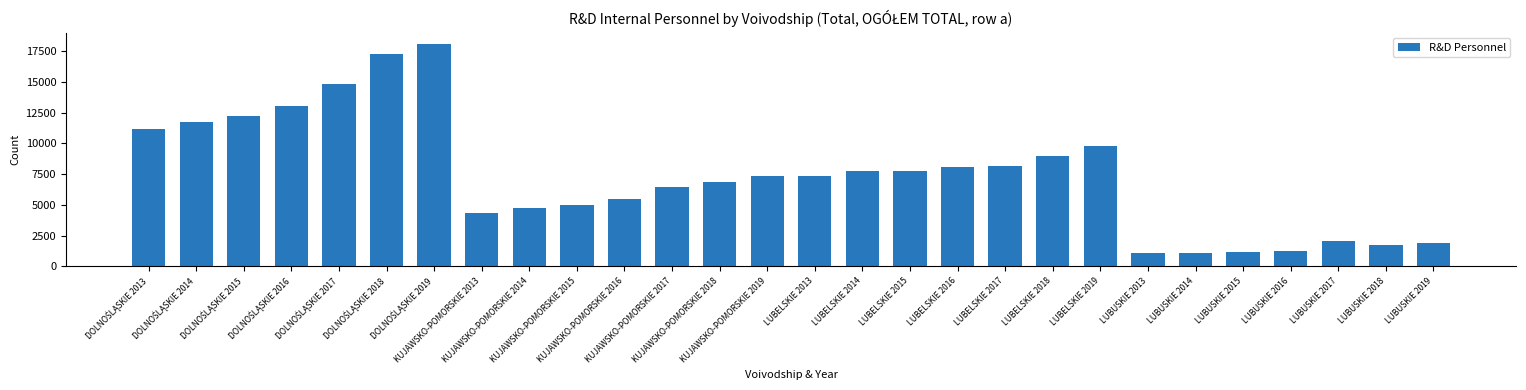

The chart shows a value of 6419 at KUJAWSKO-POMORSKIE 2017. True or false?

True